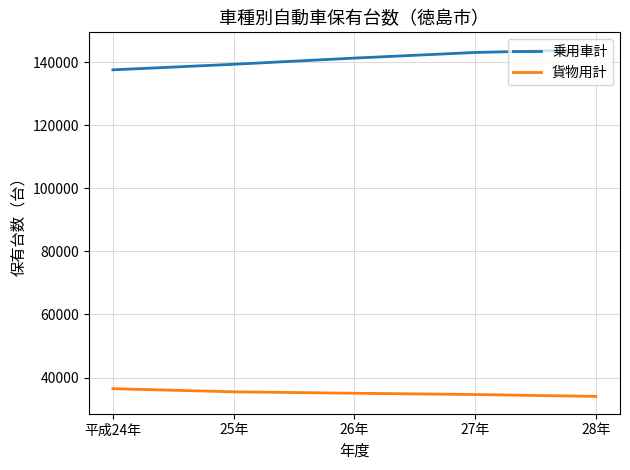

What is the difference between the highest and lowest values at 26年?

106327